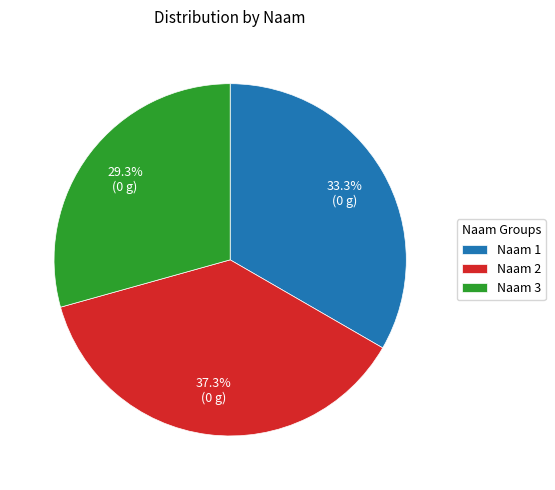

To the nearest percent, what is the difference between the largest and smallest slice percentages?

8%